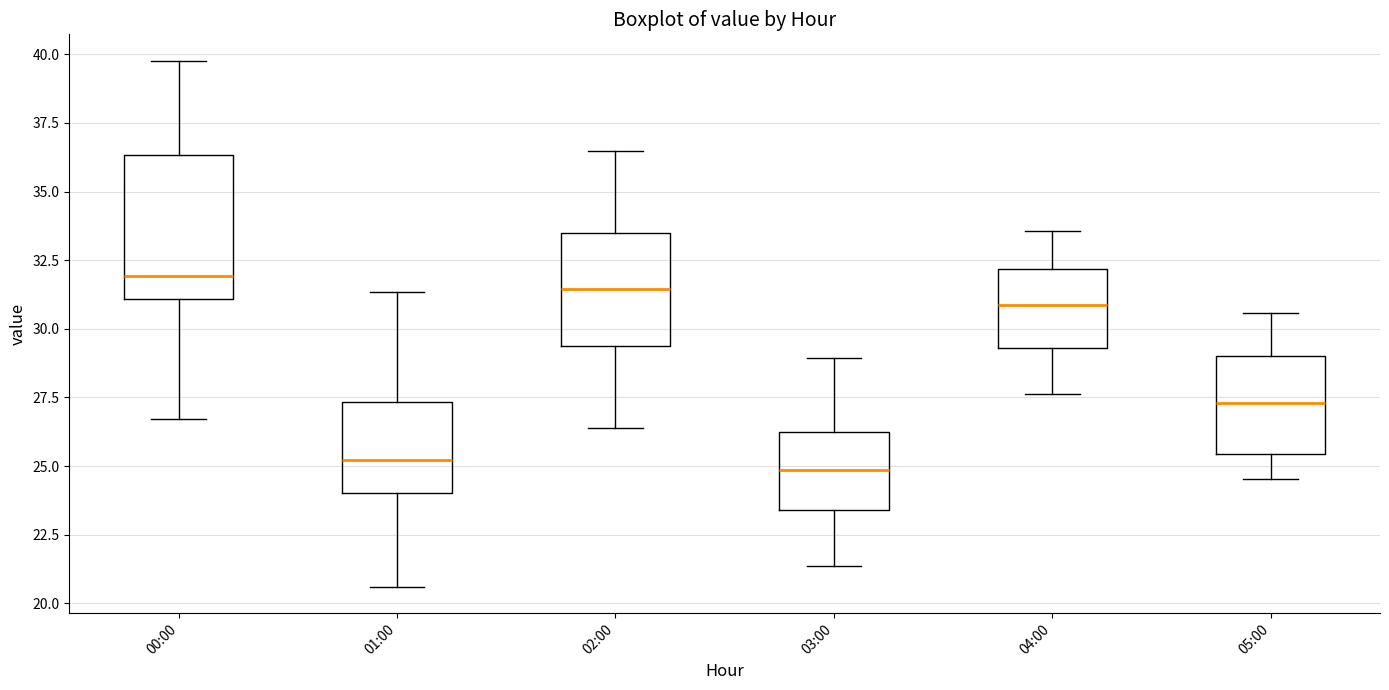

Reading left to right, read every box against the y-axis: the position of its median line, the range the box covers, and the ends of its whiskers. The values are not printed on the chart, so give them approximately, as read against the axis.

00:00: median 32.0, box 31.0 to 36.5, whiskers 26.5 to 40.0
01:00: median 25.0, box 24.0 to 27.5, whiskers 20.5 to 31.5
02:00: median 31.5, box 29.5 to 33.5, whiskers 26.5 to 36.5
03:00: median 25.0, box 23.5 to 26.0, whiskers 21.5 to 29.0
04:00: median 31.0, box 29.5 to 32.0, whiskers 27.5 to 33.5
05:00: median 27.5, box 25.5 to 29.0, whiskers 24.5 to 30.5